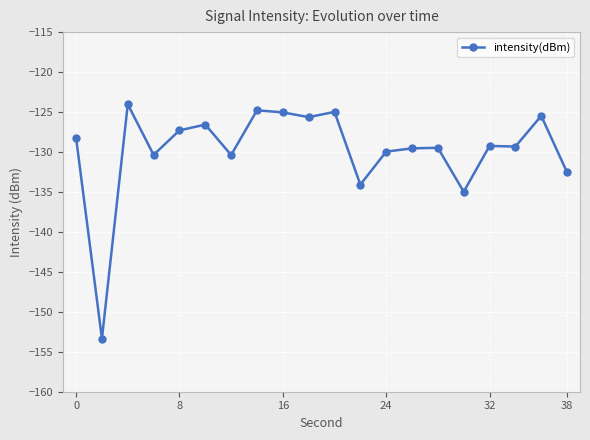

What is the value of the 16th point from the left?

-135.0